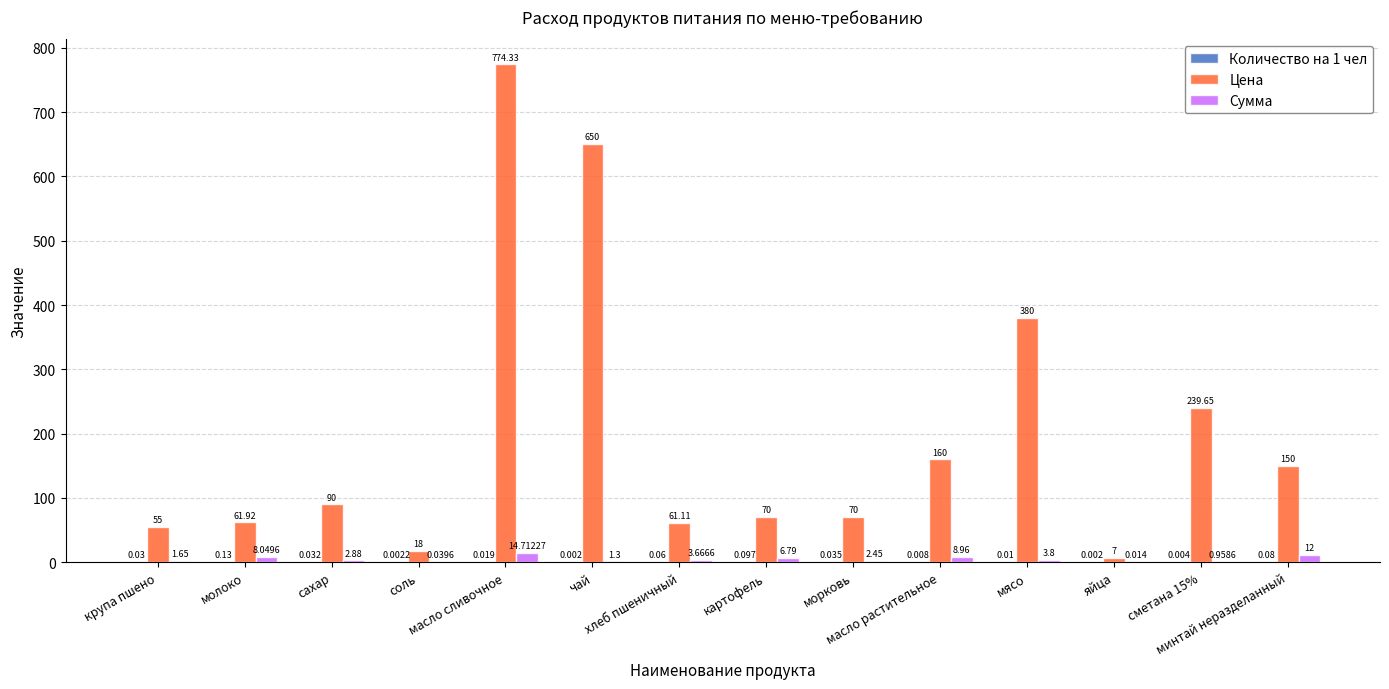

Which series has the largest total across all categories?

Цена